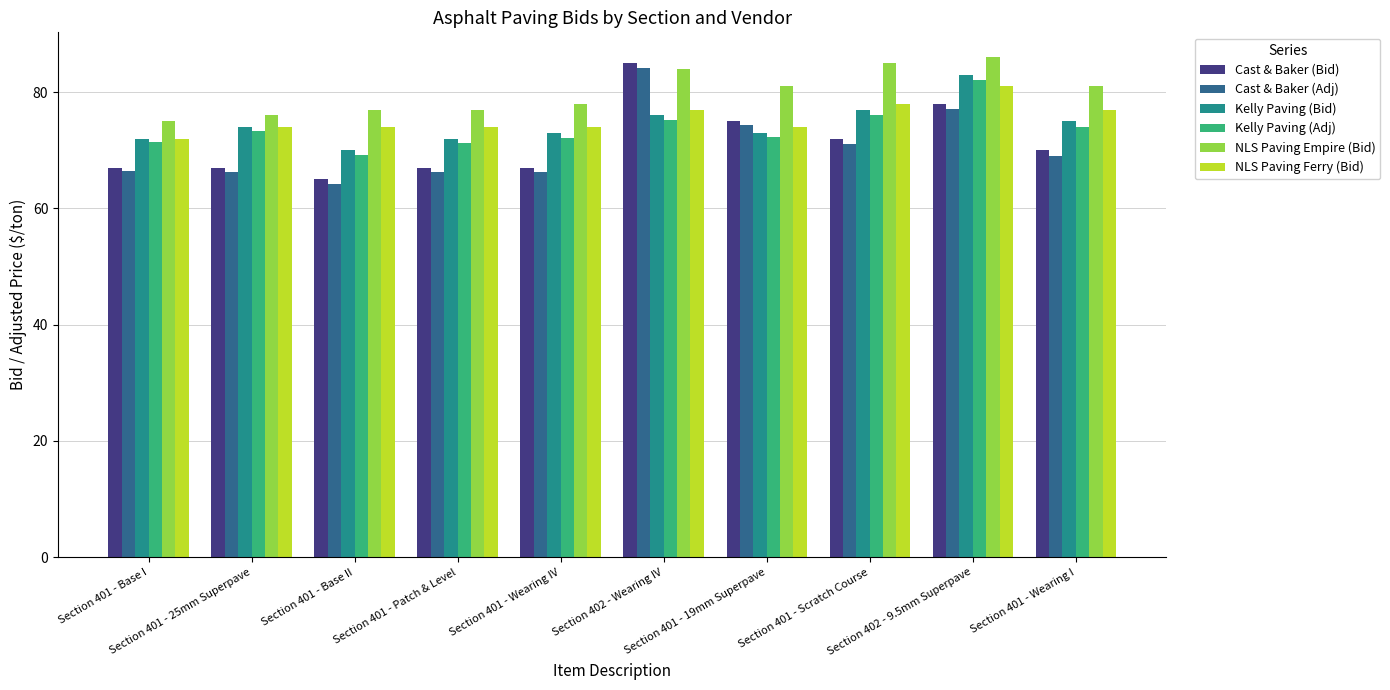

At which category is the sum across all series the highest?

Section 402 - 9.5mm Superpave